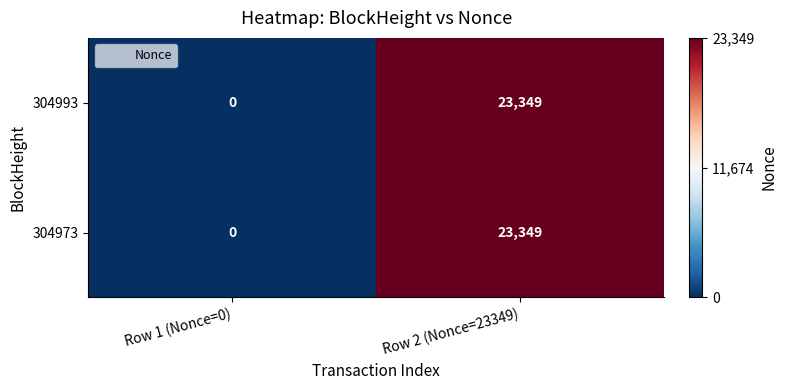

Count the number of data series in this chart.

2